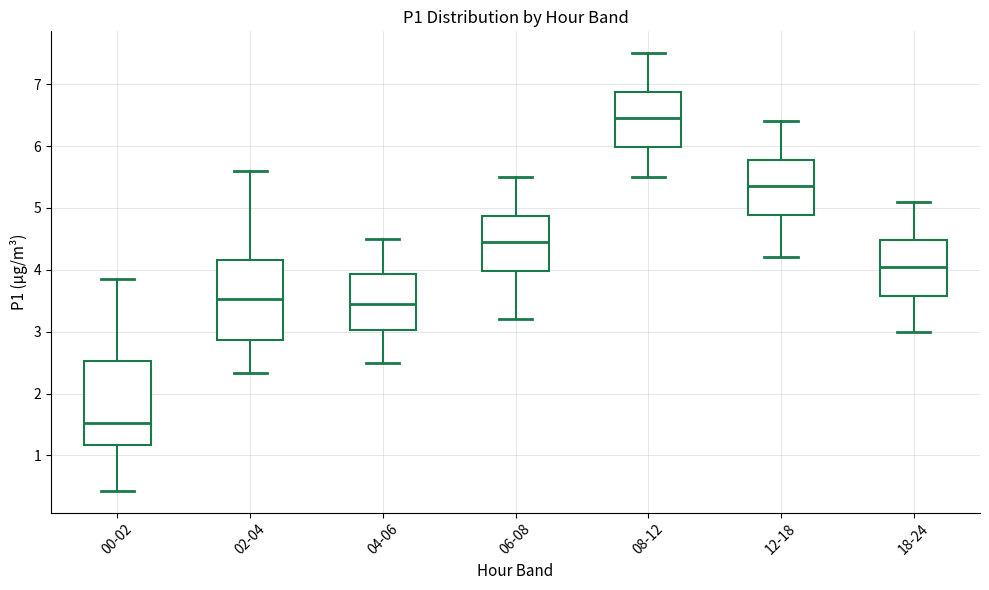

Which box's median line is the highest?

08-12